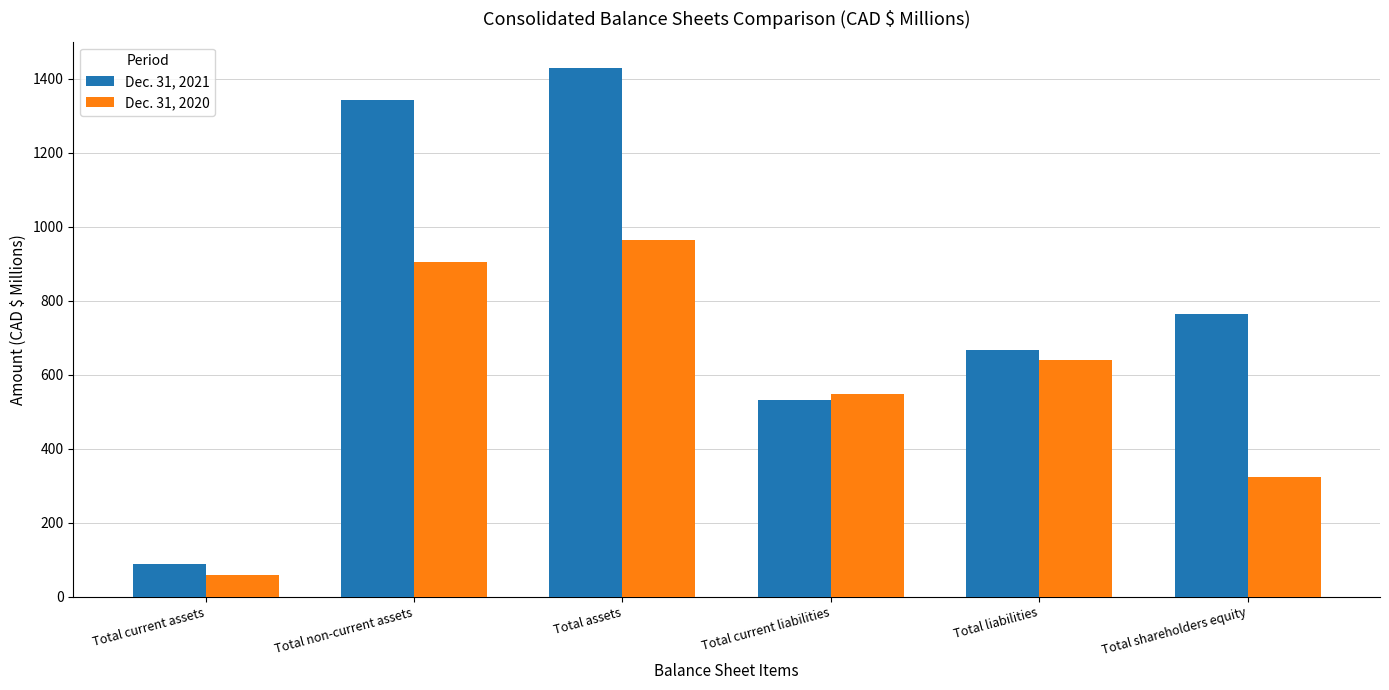

What is the value of the Dec. 31, 2020 bar at the 2nd from the left?

905.2